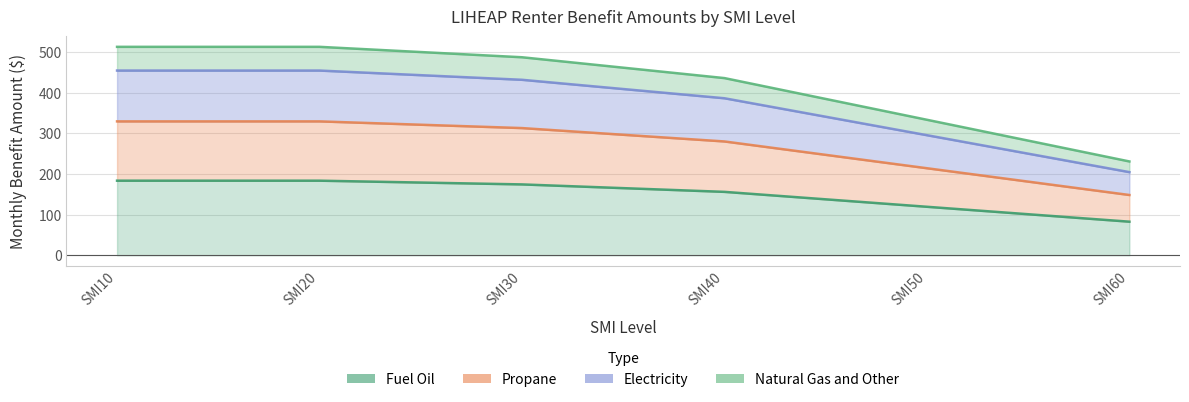

What are all the series names shown in the legend?

Fuel Oil, Propane, Electricity, Natural Gas and Other